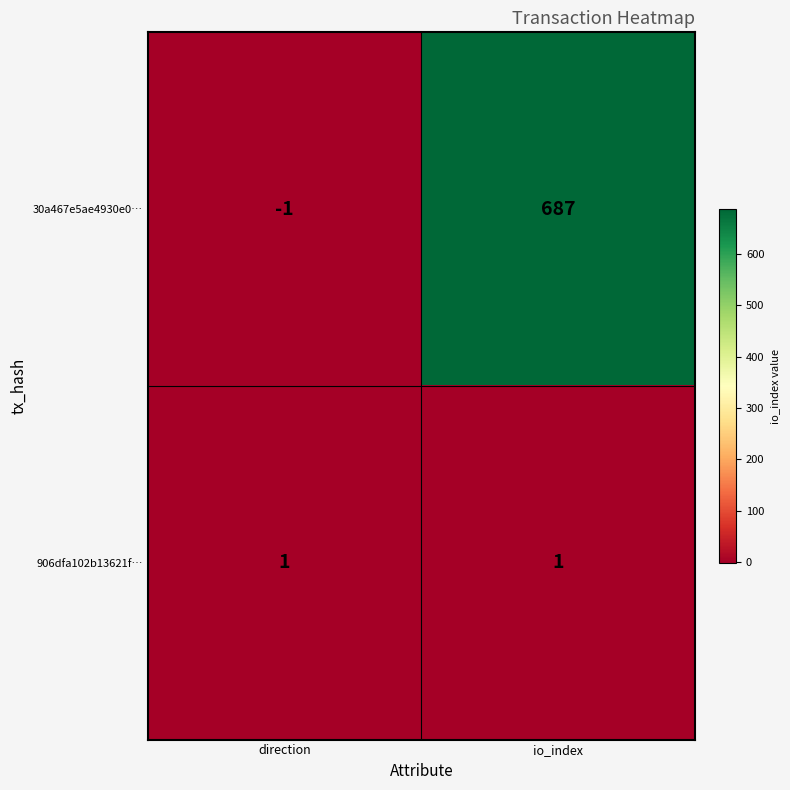

Rank the series by their average value, from lowest to highest.

906dfa102b13621f…, 30a467e5ae4930e0…